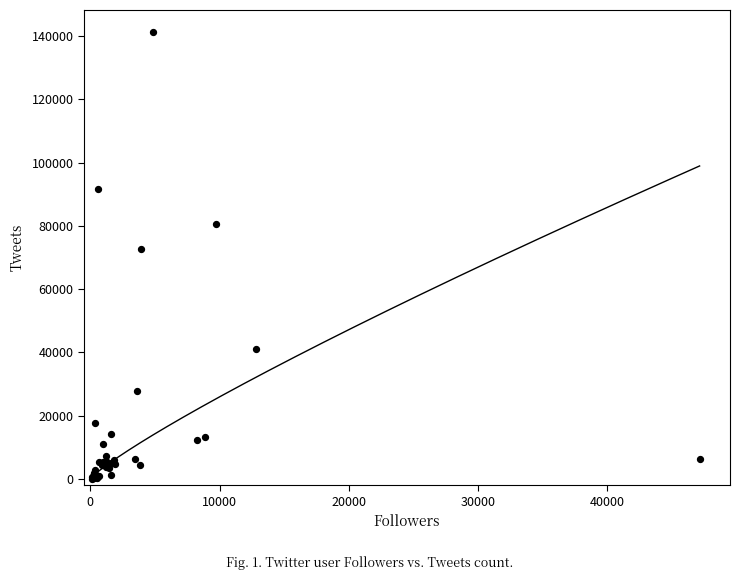

What Y value in the scatter plot is closest to 70618?

72548